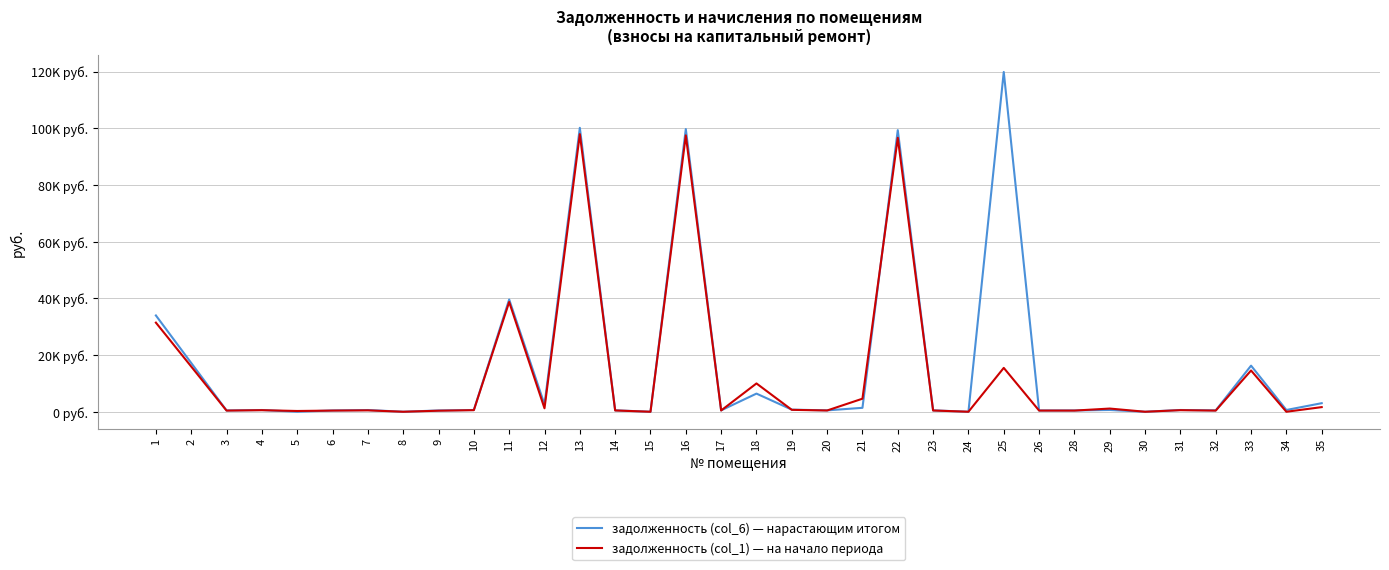

In задолженность (col_1) — на начало периода, how many points are lower than both neighbors (excluding endpoints)?

12